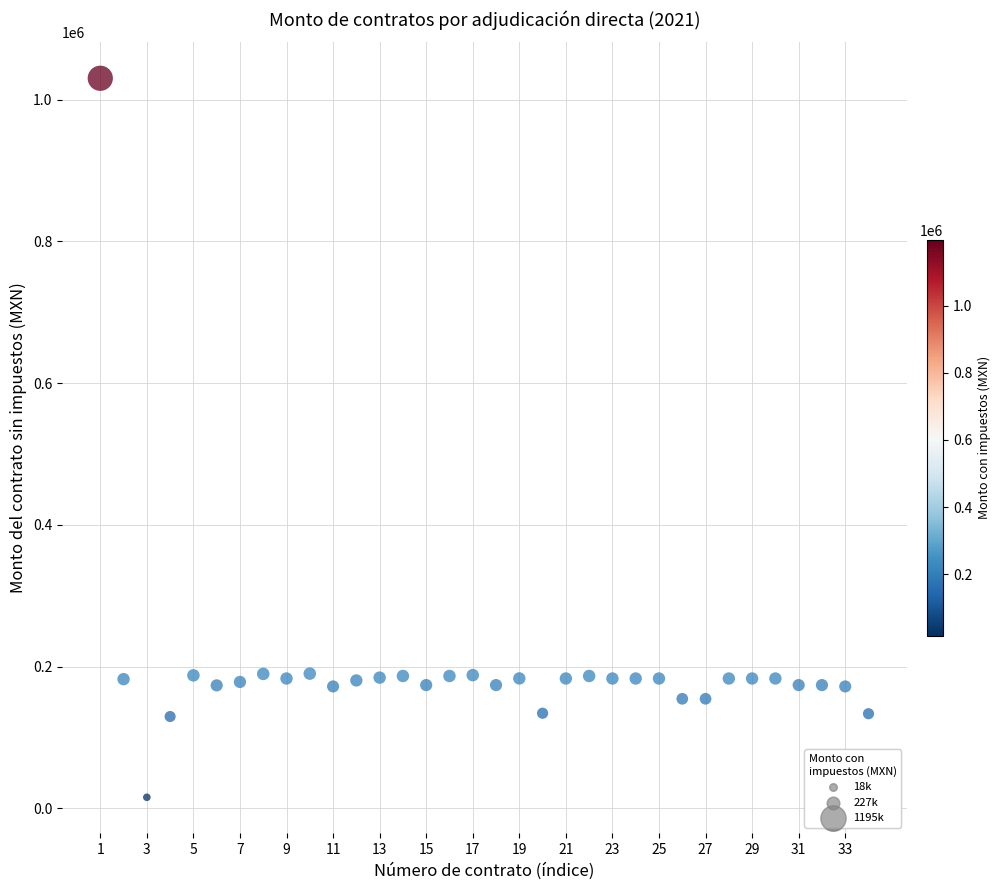

What is the range of X values (max minus min)?

33.0